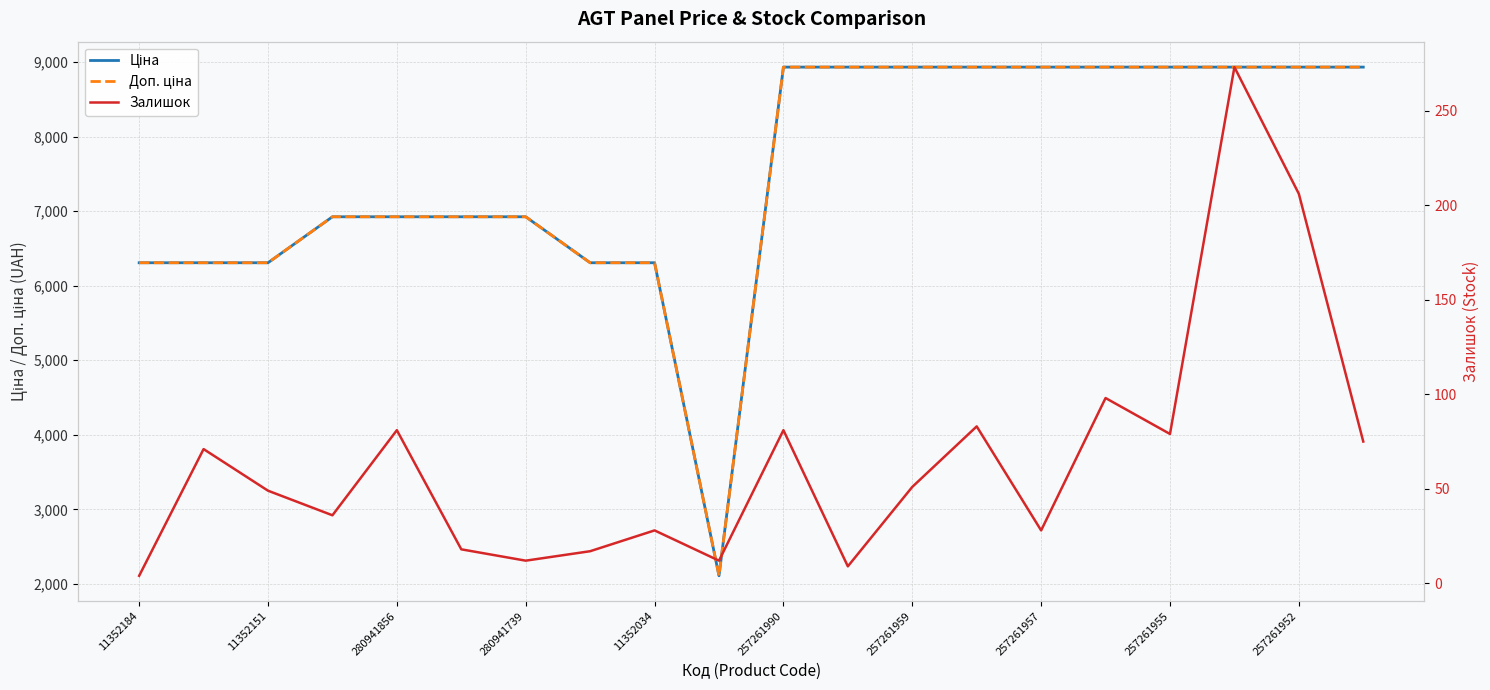

Which series has the widest spread of values?

Доп. ціна